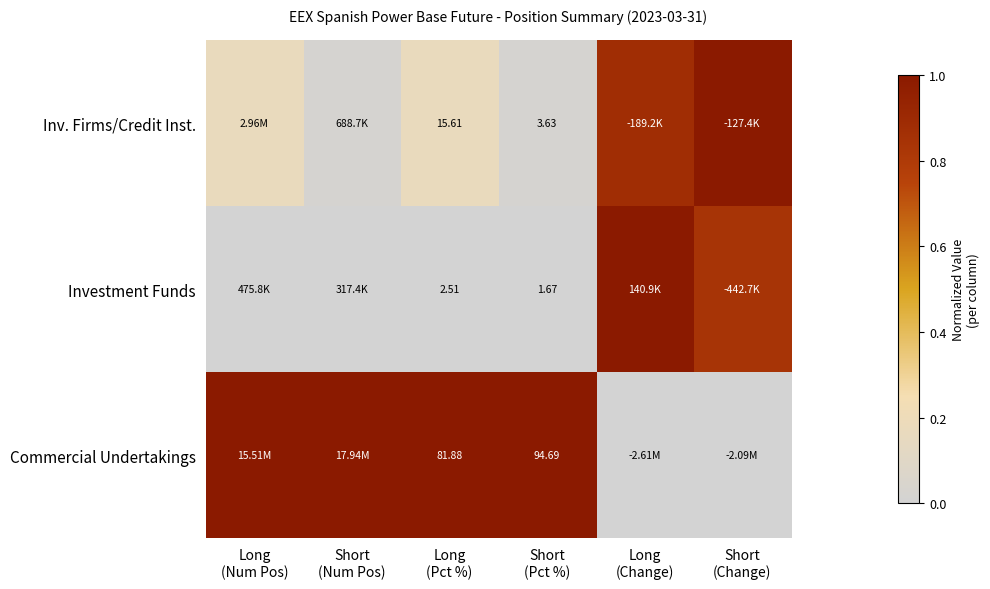

What is the maximum value shown in the chart?

1.0